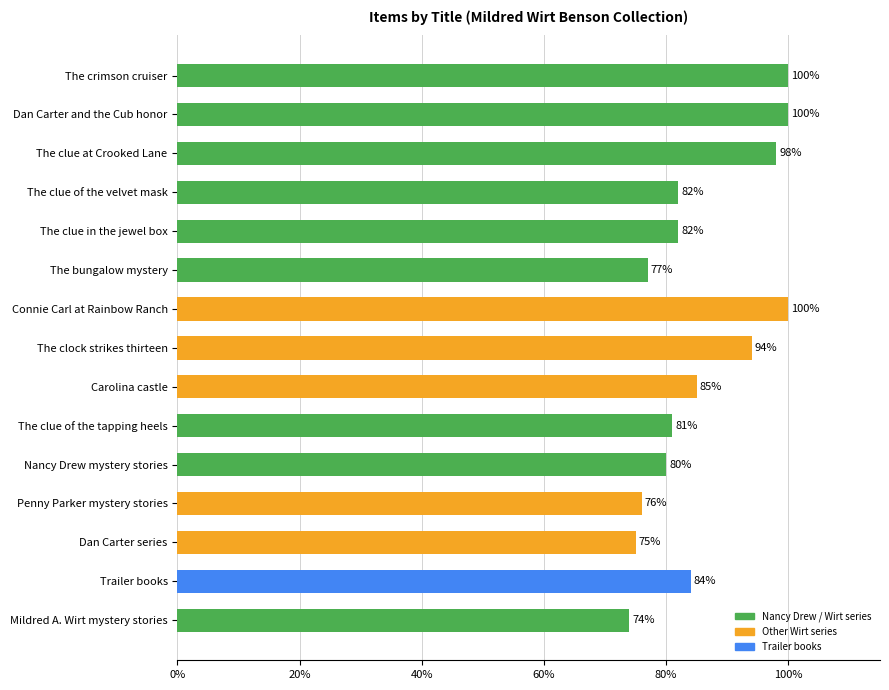

Reading bottom to top, transcribe all the data shown in this chart.

74	84	75	76	80	81	85	94	100	77	82	82	98	100	100